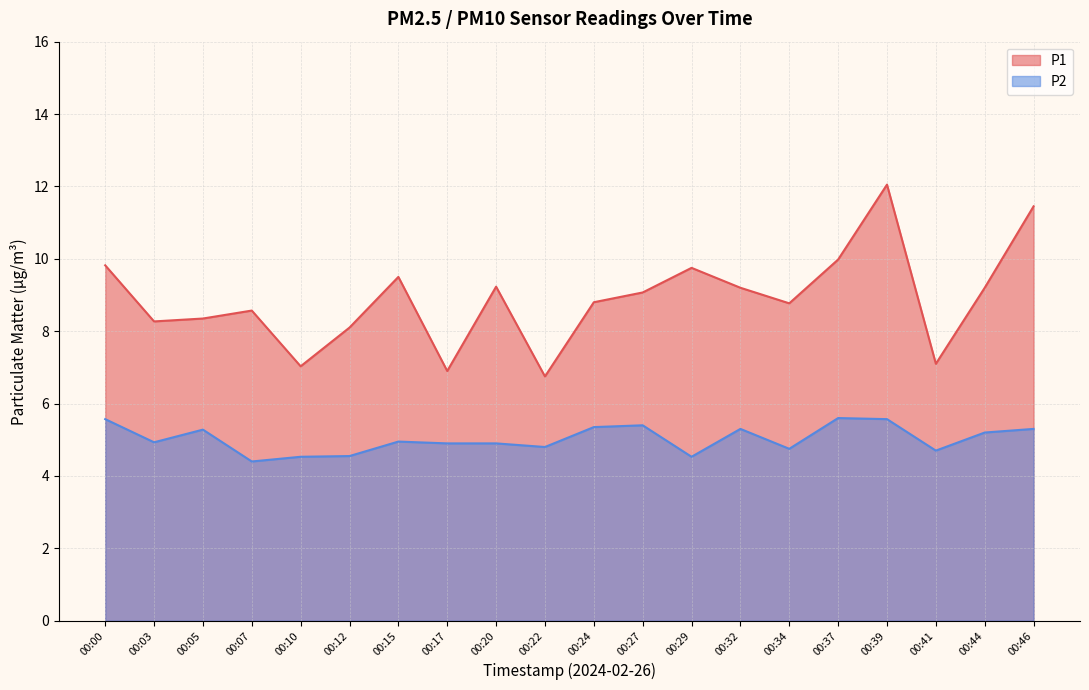

How many lines are shown in the chart?

2